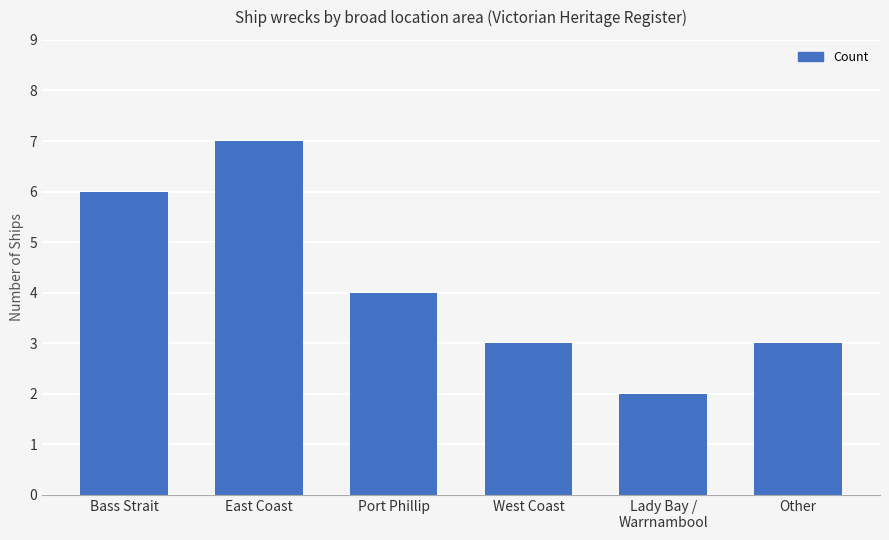

What is the average value?

4